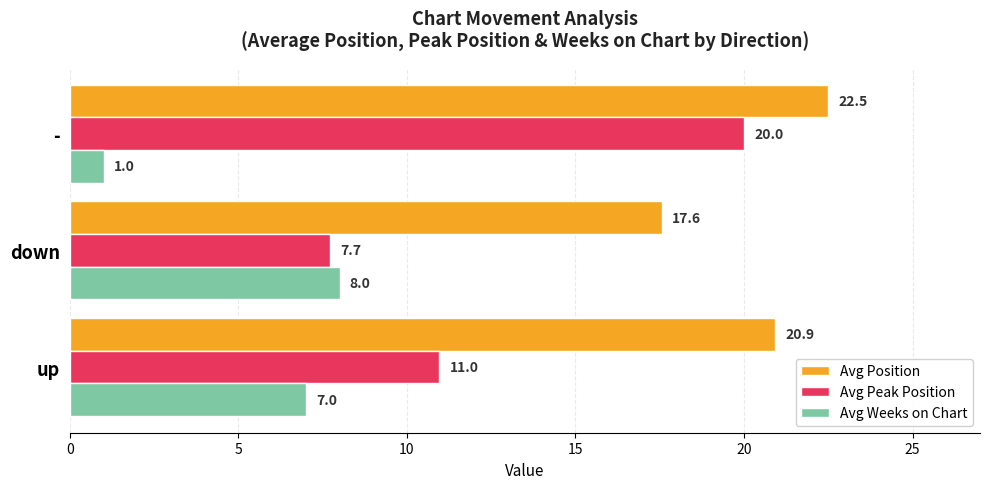

The Avg Peak Position series shows 17.2 at up. True or false?

False